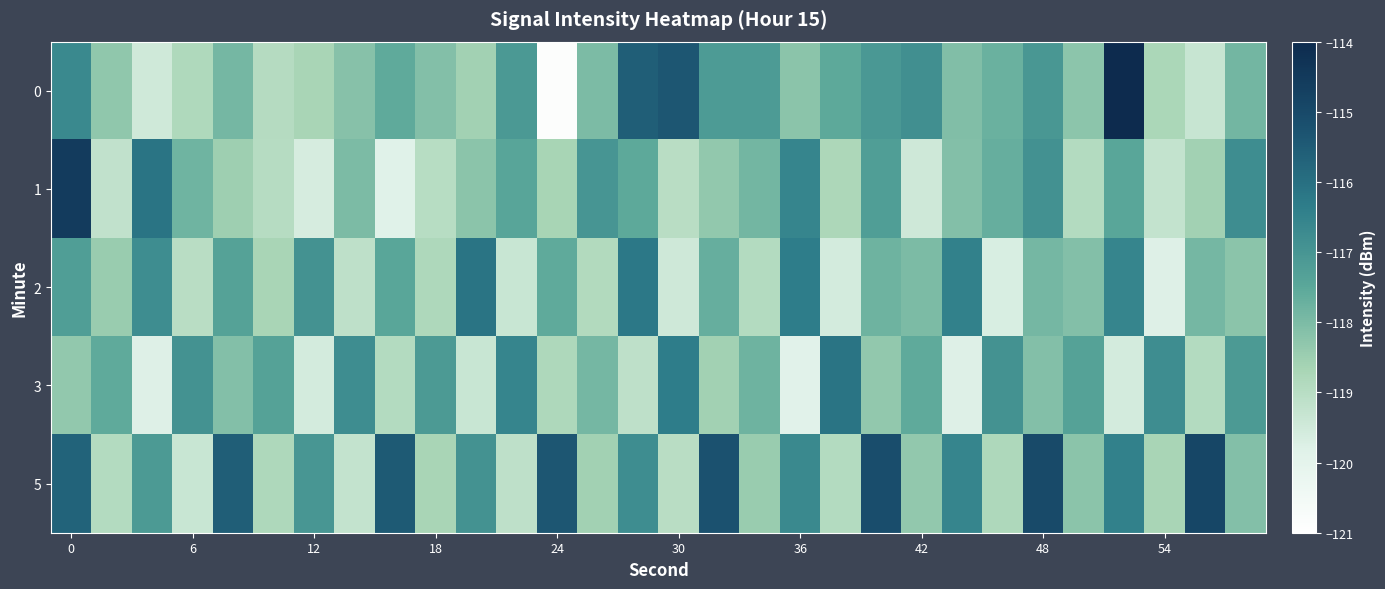

List the series in order of their peak value, highest first.

0, 1, 5, 2, 3